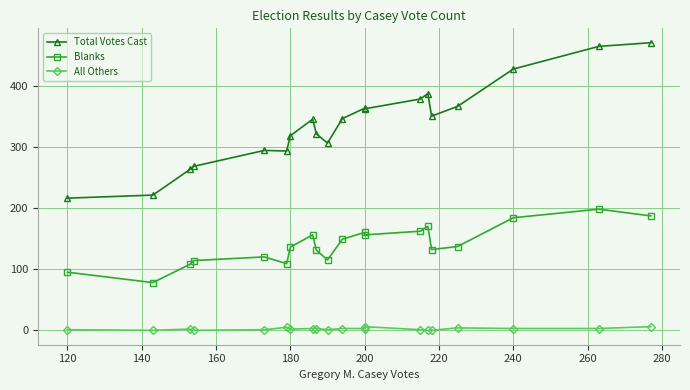

How many distinct data groups are displayed?

3